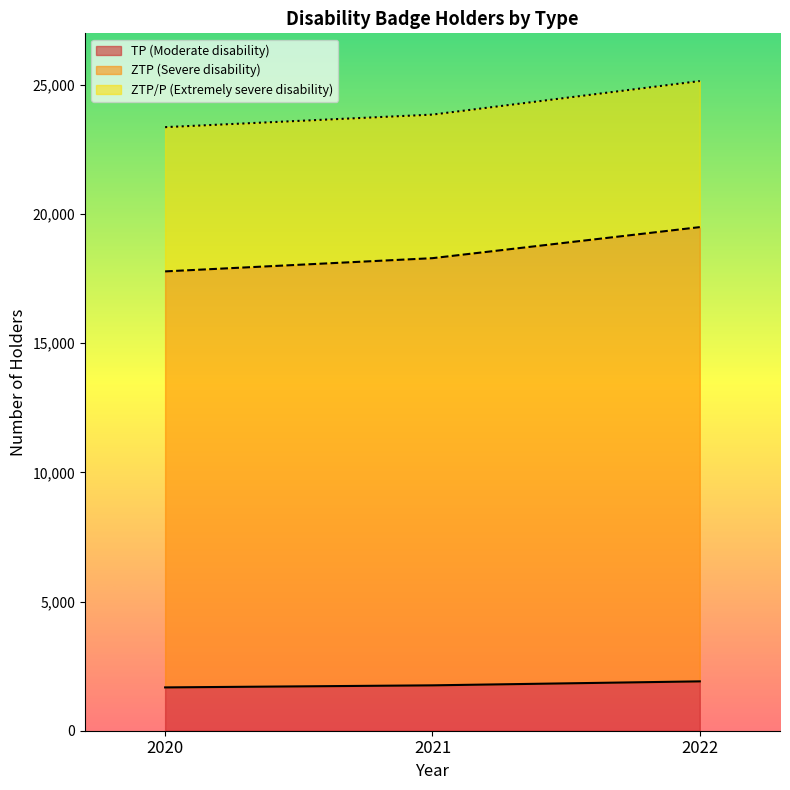

What is the lowest value of the TP (Moderate disability) series?

1677